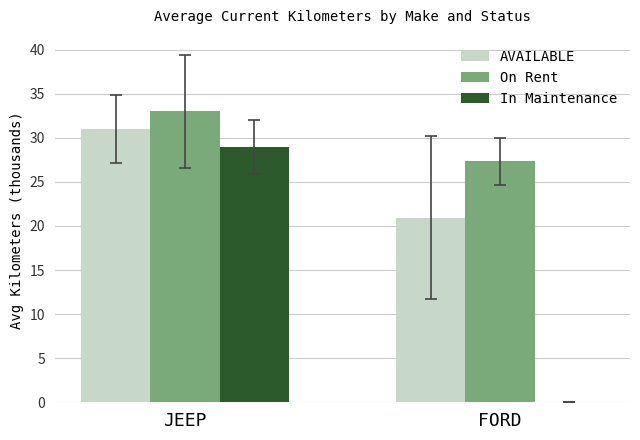

What is the sum of all In Maintenance values?

28.9